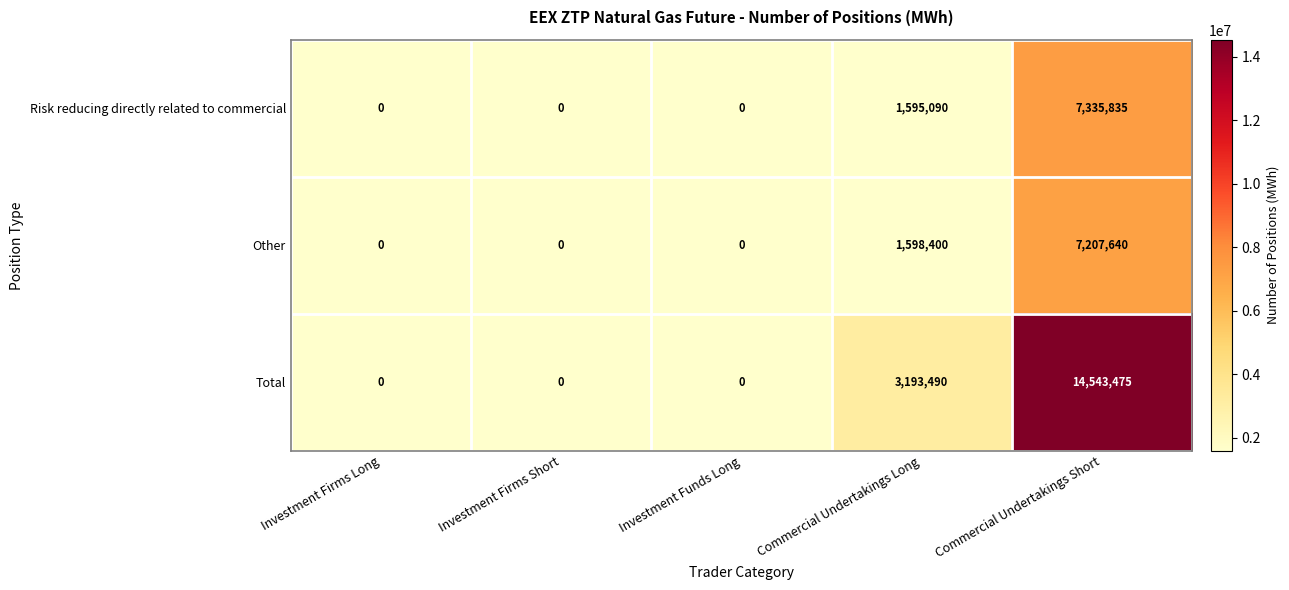

The Total series shows 5452740 at Investment Funds Long. True or false?

False